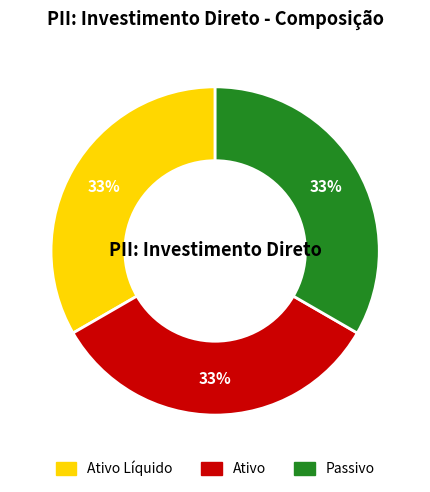

True or false: Ativo Líquido accounts for 33% of the total.

True